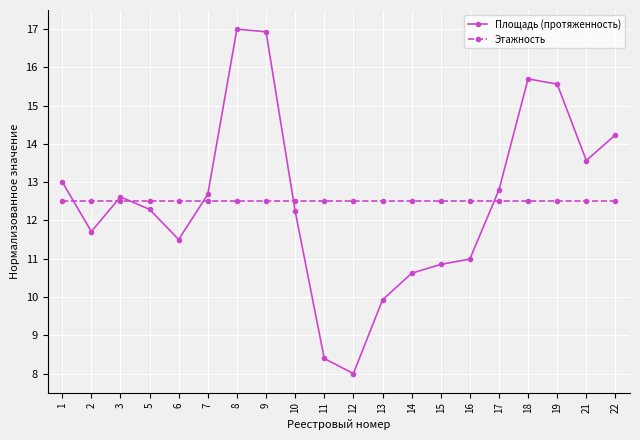

How many lines are shown in the chart?

2